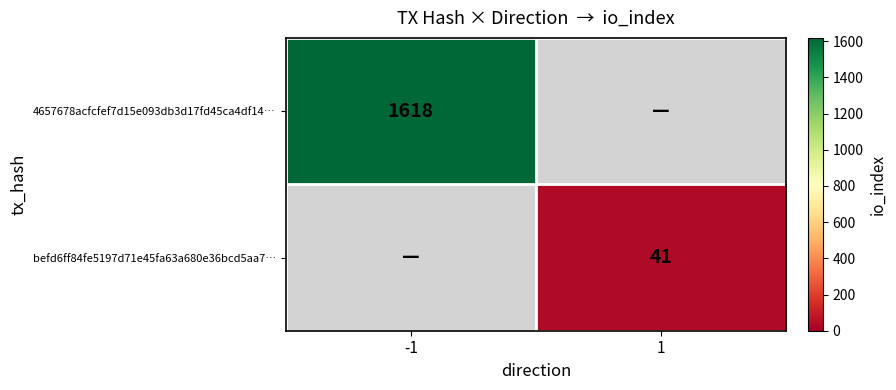

The 4657678acfcfef7d15e093db3d17fd45ca4df14… series shows 1618 at -1. True or false?

True